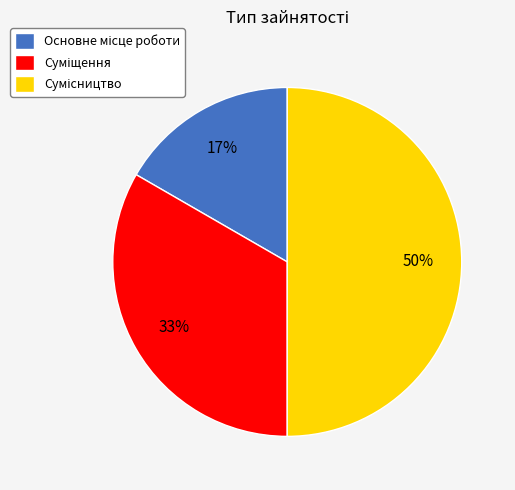

To the nearest percent, what is the difference between the largest and smallest slice percentages?

33%